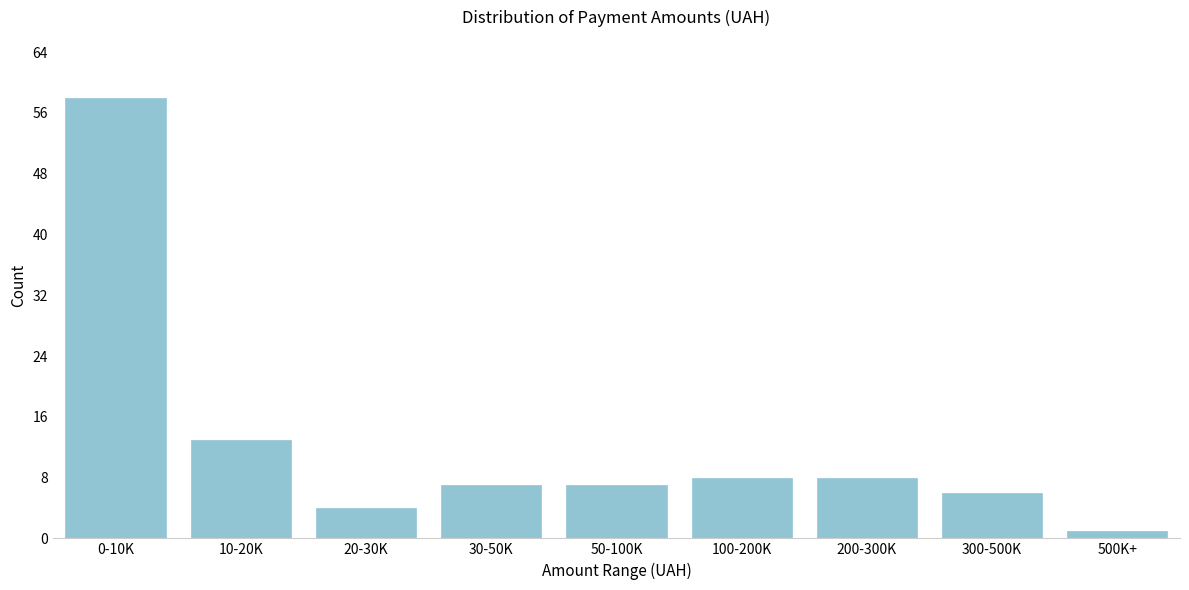

Reading left to right, extract all data points from this chart.

58	13	4	7	7	8	8	6	1